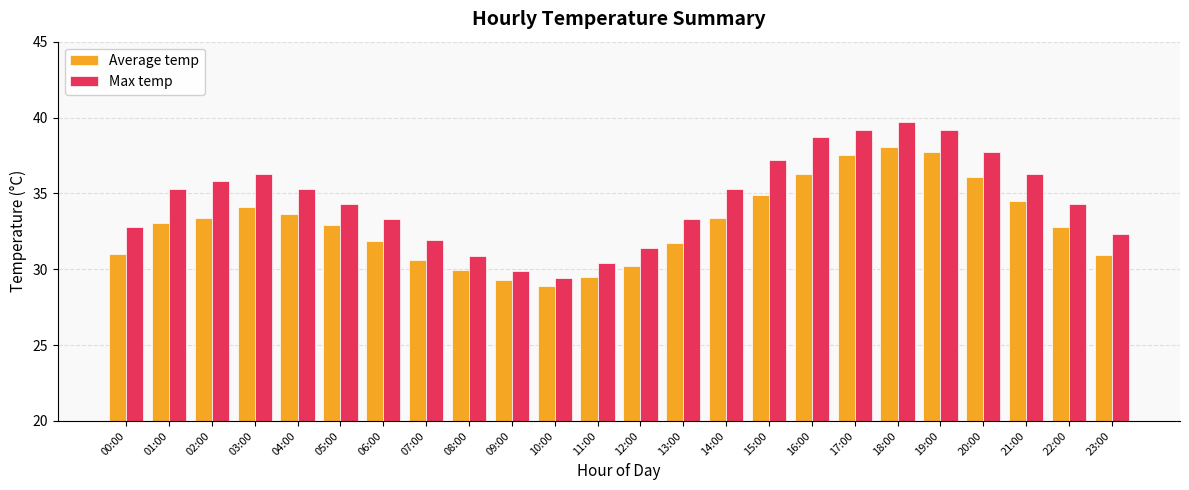

What is the maximum value for Max temp?

39.7